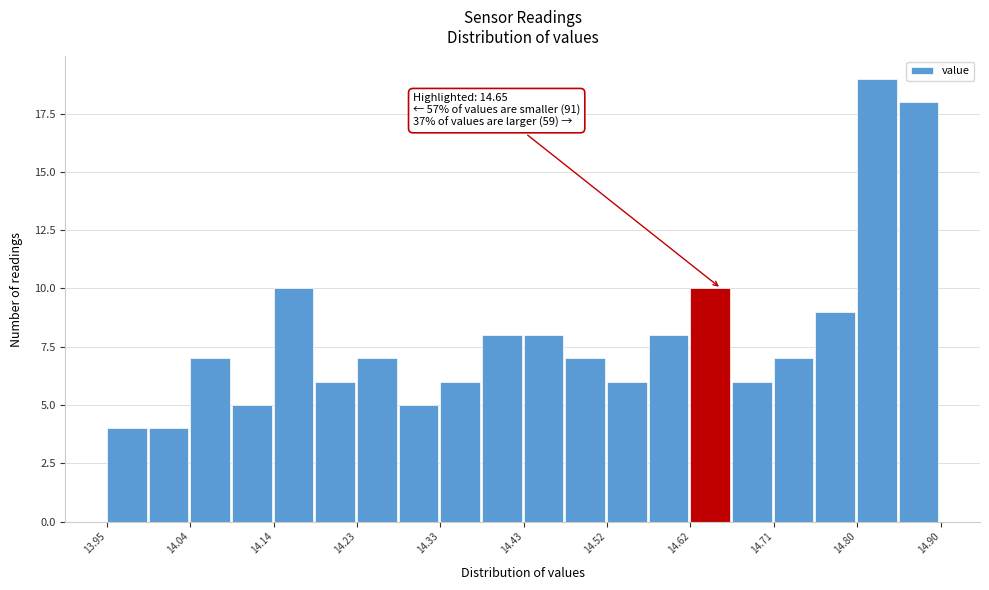

Over which range of the x-axis is the bar tallest?

14.81 to 14.85